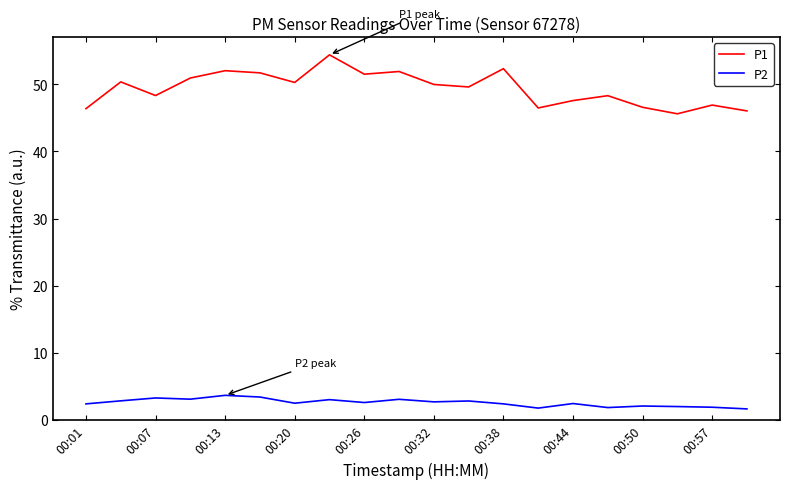

Rank the series by their average value, from lowest to highest.

P2, P1